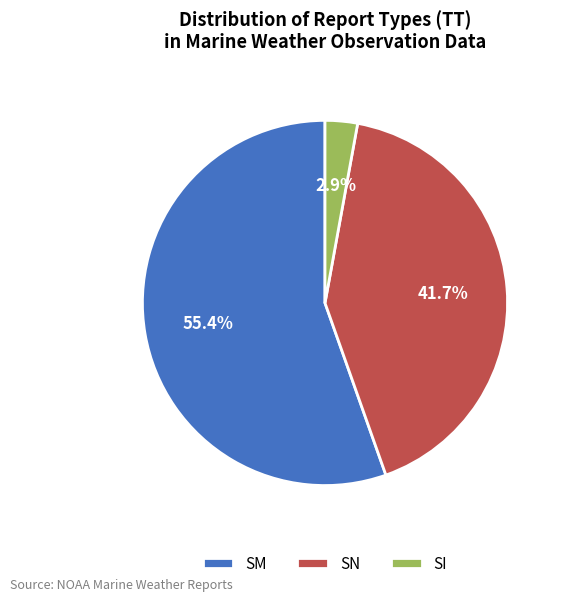

How much of the chart is everything except SI?

97.1%